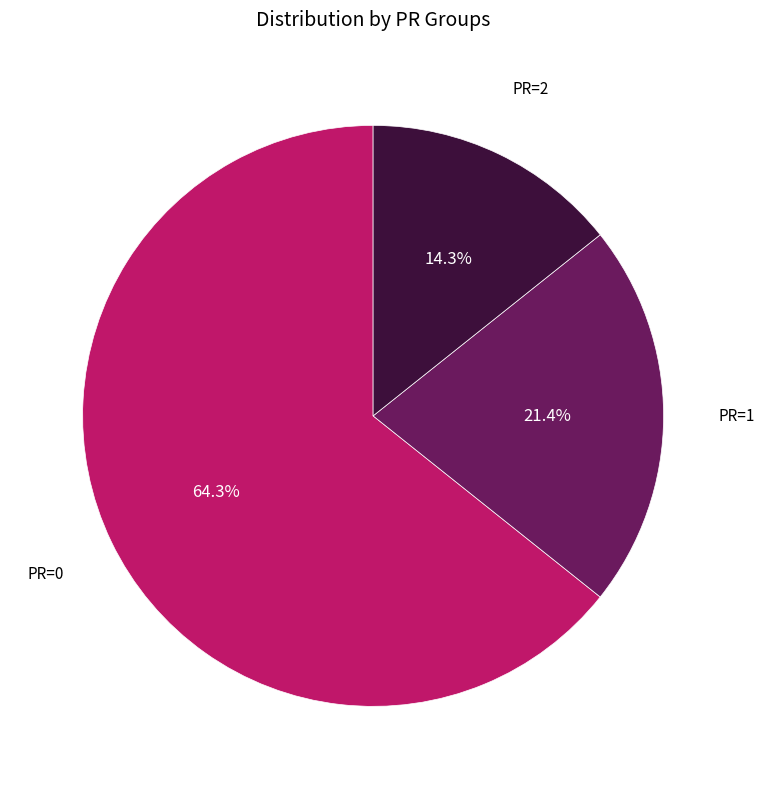

Is there any slice that represents more than half of the pie?

Yes